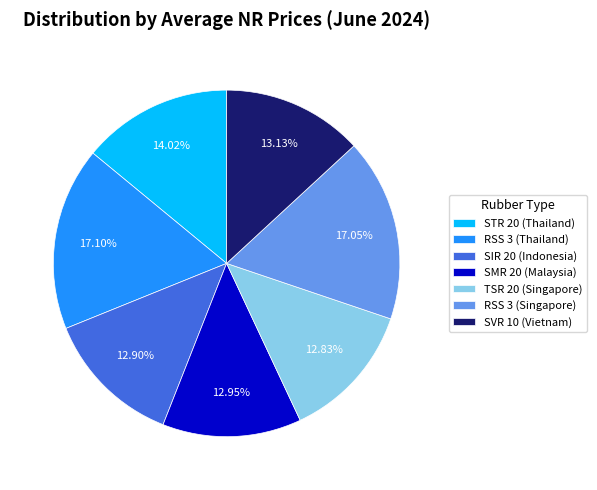

True or false: TSR 20 (Singapore) accounts for 13% of the total.

True